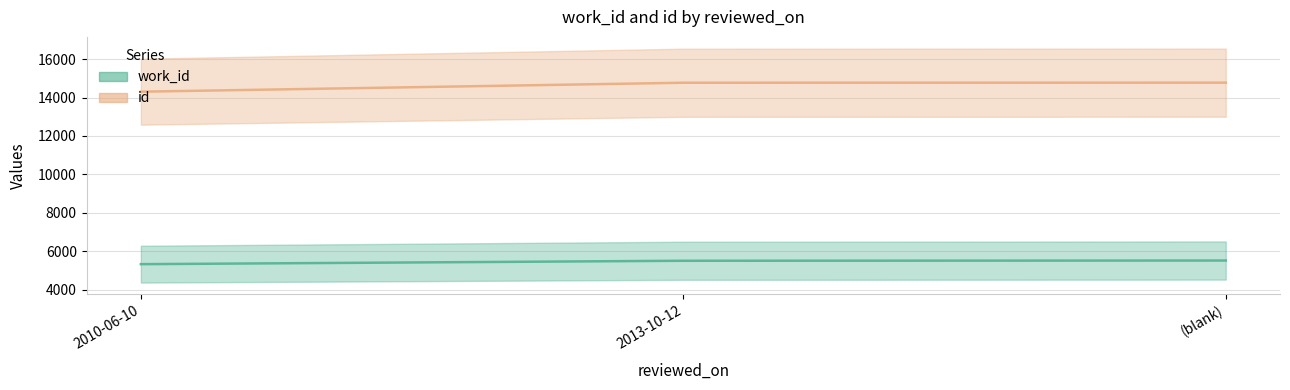

Which series changed the most between 2013-10-12 and (blank)?

work_id